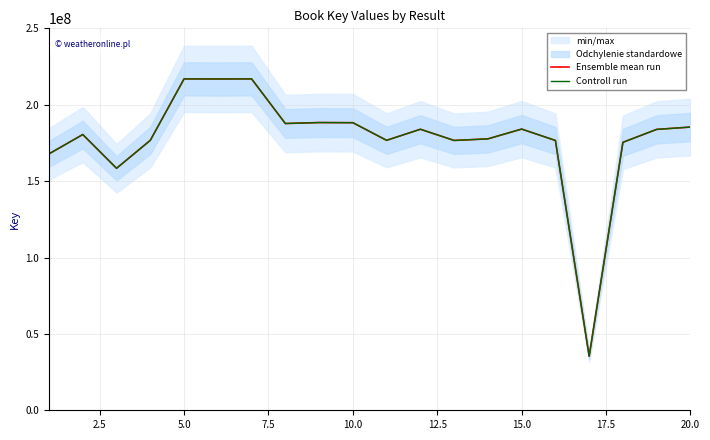

The Controll run series shows 283016676 at 17.5. True or false?

False